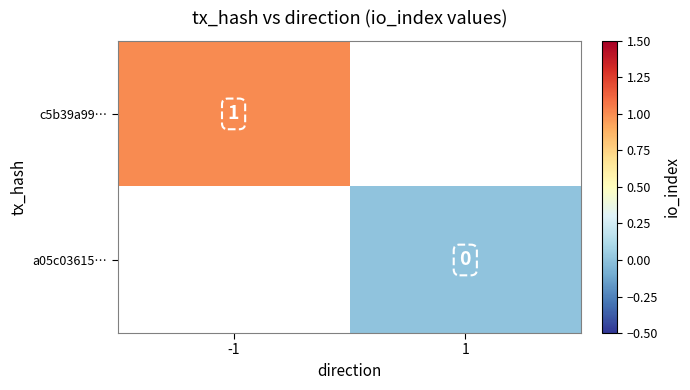

The value of c5b39a99… at -1 is 0. True or false?

False